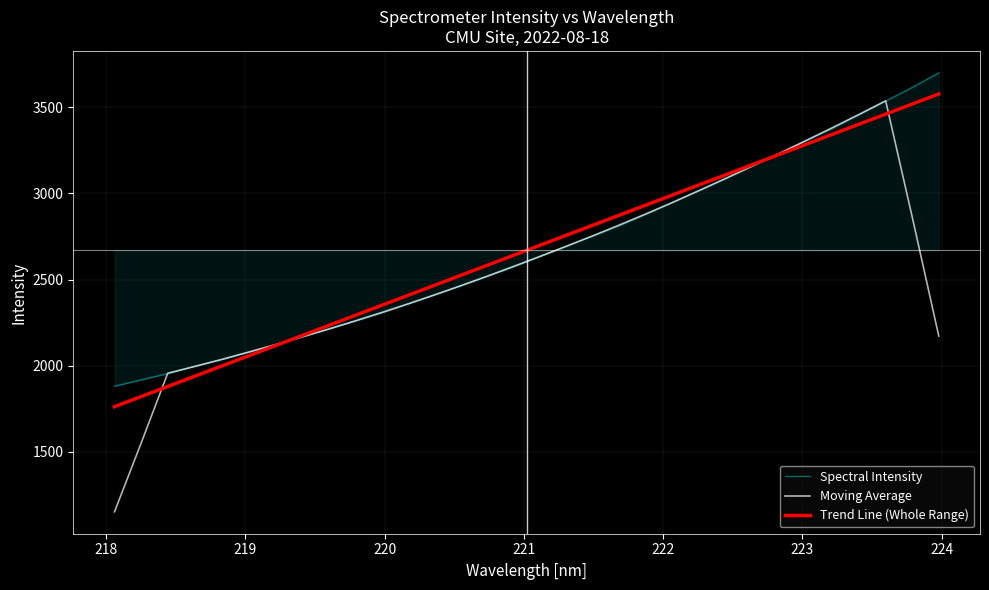

Which series has the largest range (max minus min)?

Moving Average